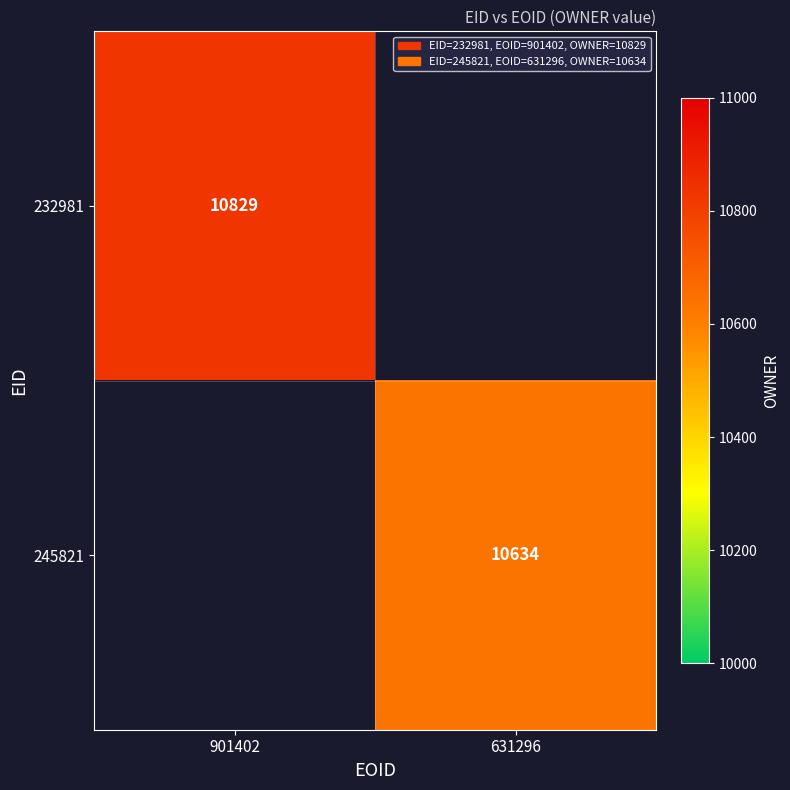

Count the number of categories in the chart.

2